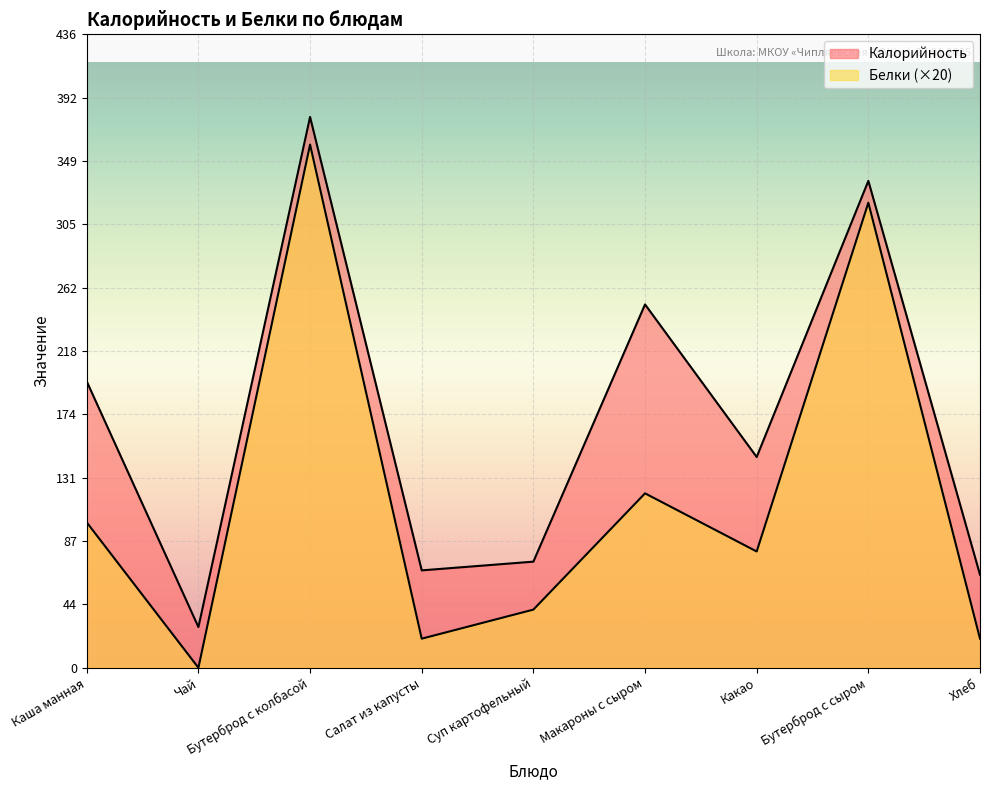

What are all the series names shown in the legend?

Калорийность, Белки